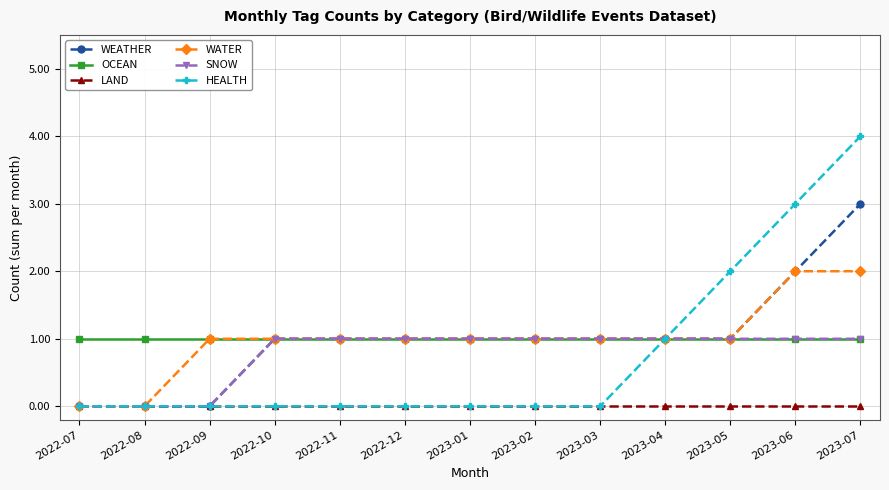

What is the greatest value displayed?

4